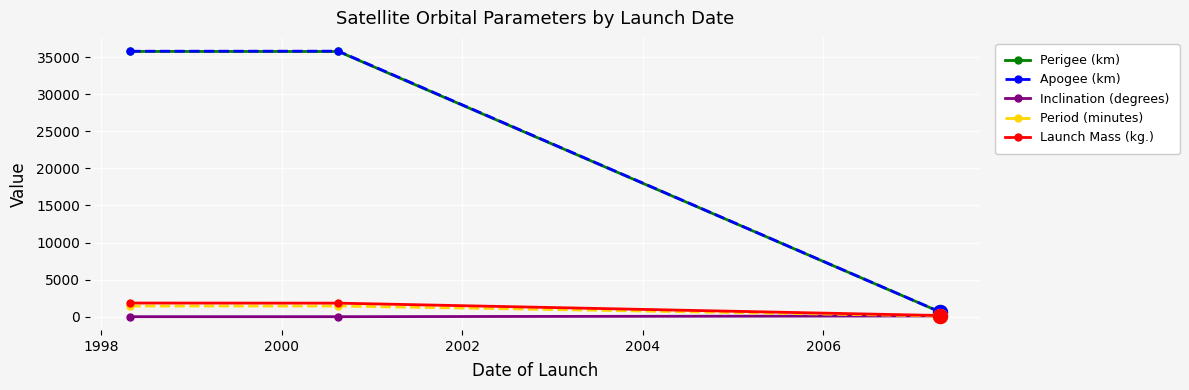

Which series has the largest range (max minus min)?

Apogee (km)